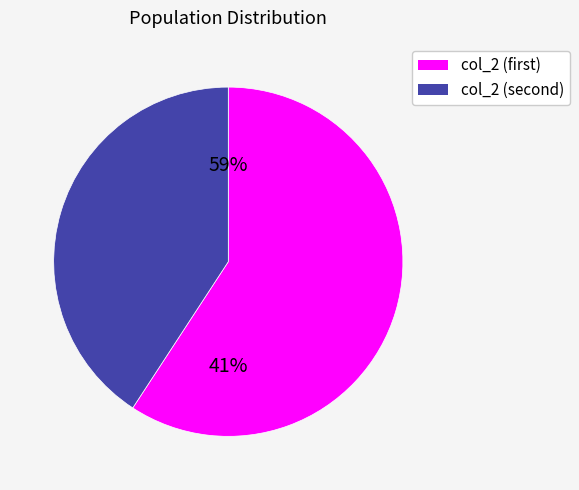

Does 3 account for over 50% of the chart?

No